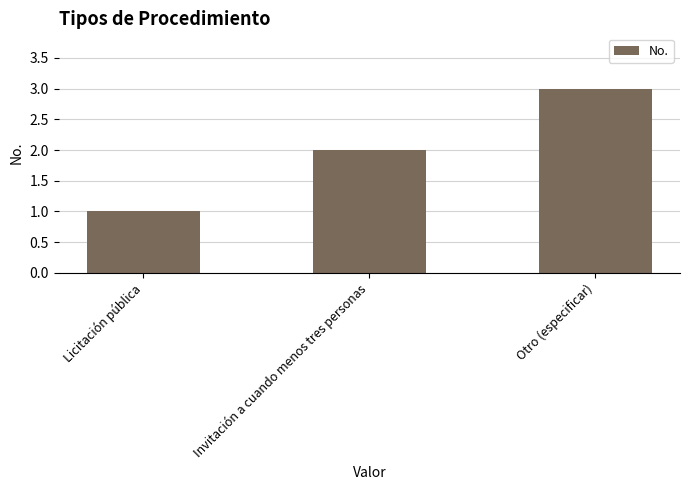

What is the change in value from Invitación a cuando menos tres personas to Otro (especificar)?

+1